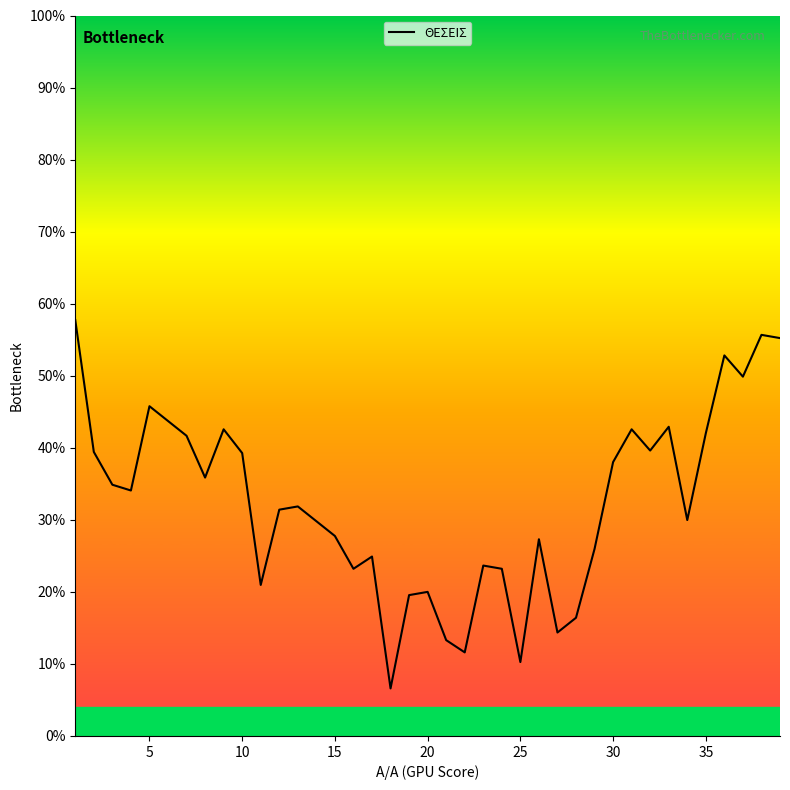

What is the difference between the maximum and minimum values?

51.1